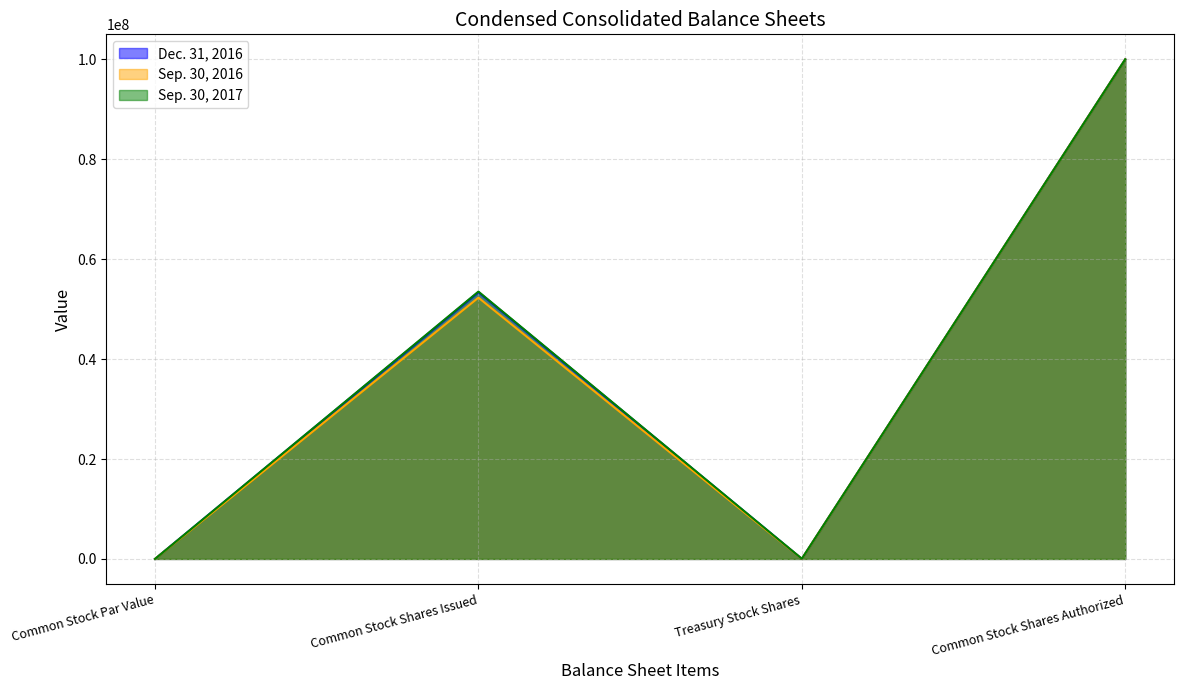

At which category does Sep. 30, 2016 reach its first local peak?

Common Stock Shares Issued